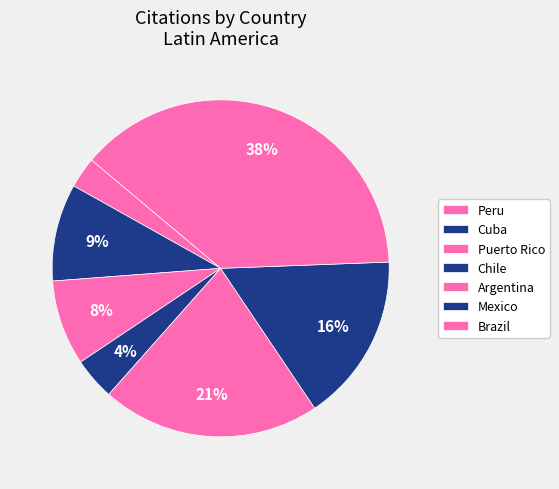

To the nearest percent, what portion does Cuba represent?

9%